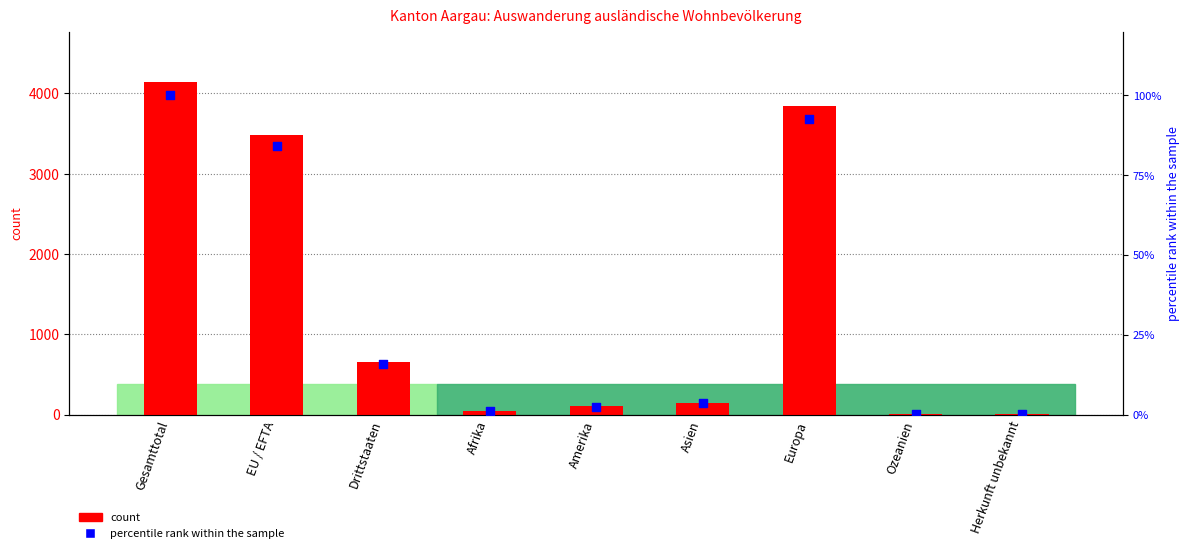

Is the value of percentile rank within the sample at Gesamttotal greater than the value of count at Ozeanien?

Yes